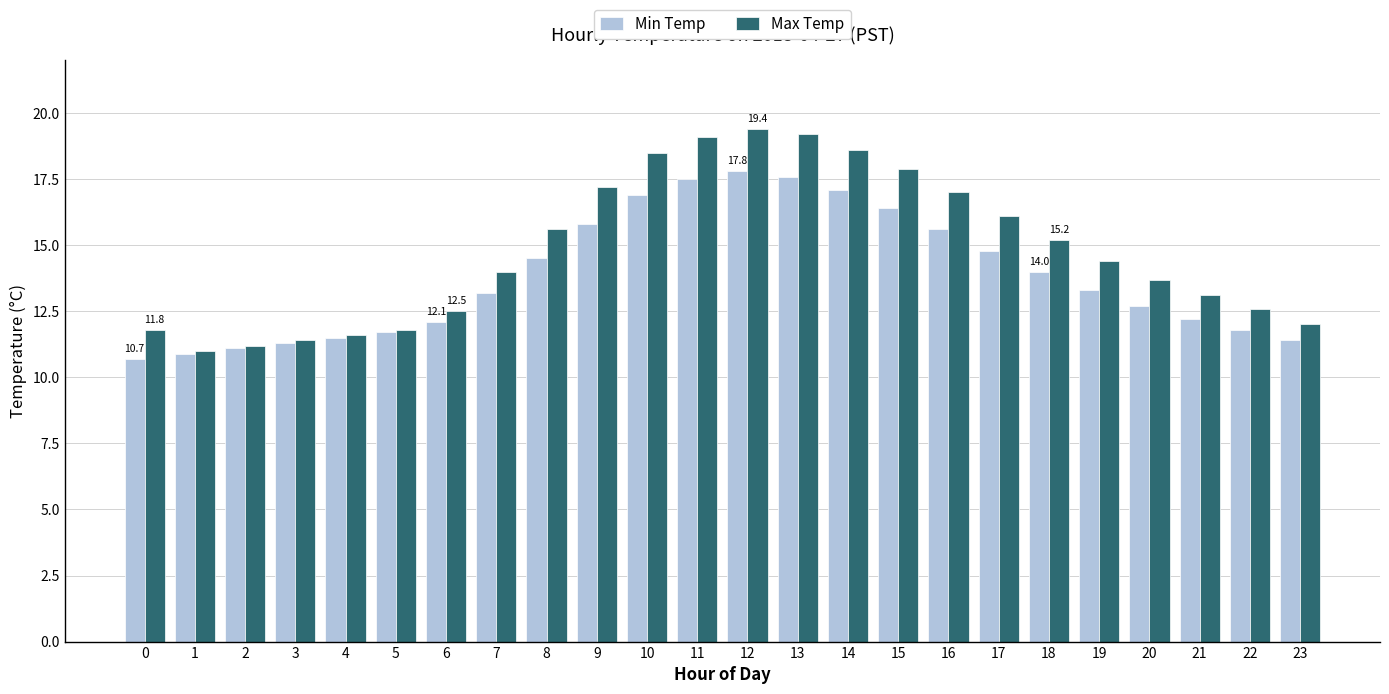

What is the greatest value displayed?

19.4